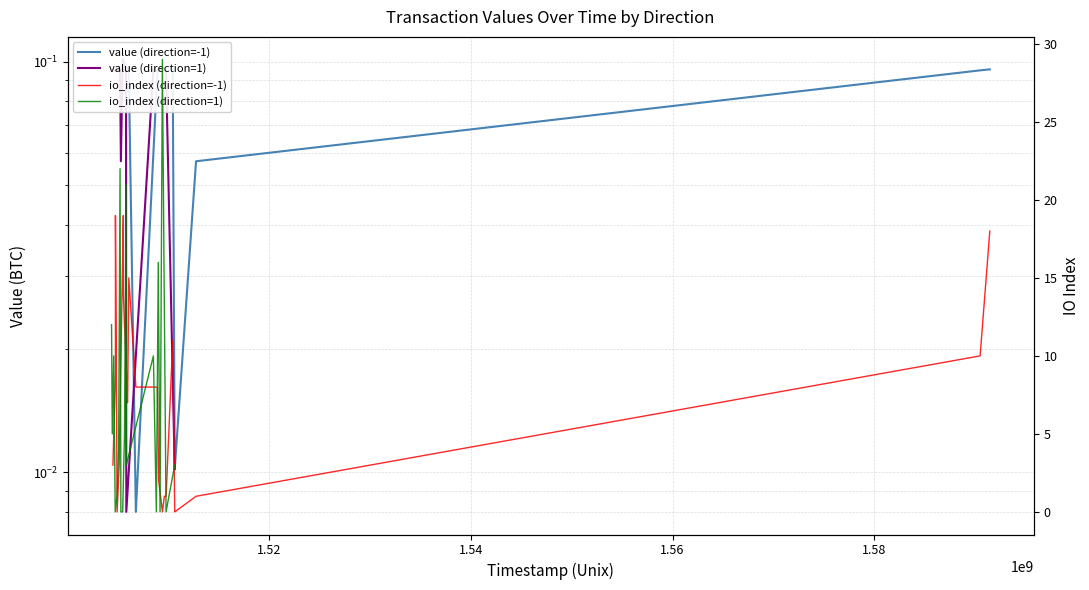

True or false: io_index (direction=1) and io_index (direction=-1) cross at least once.

True